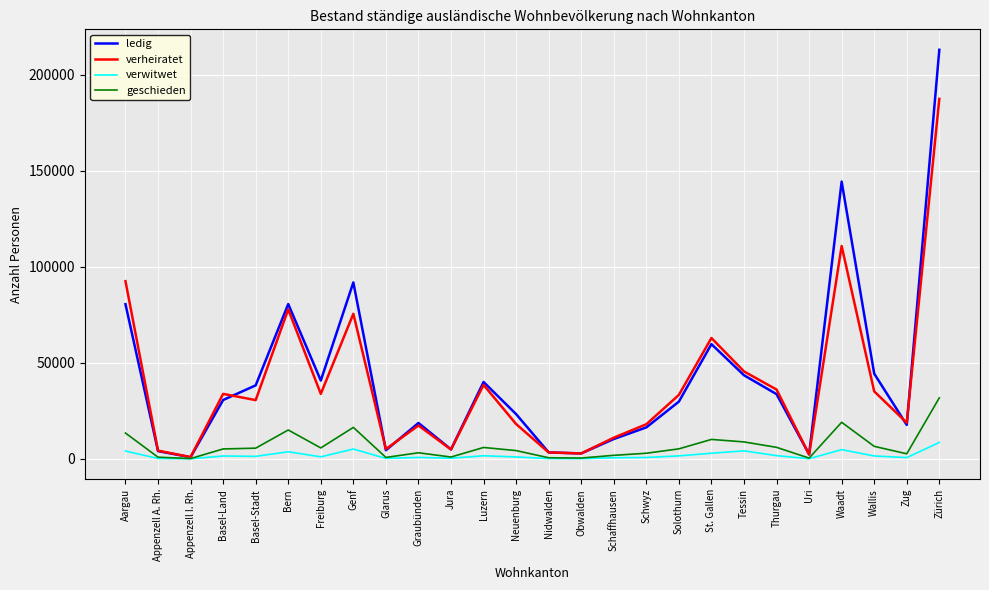

The value of verwitwet at Neuenburg is 997. True or false?

True